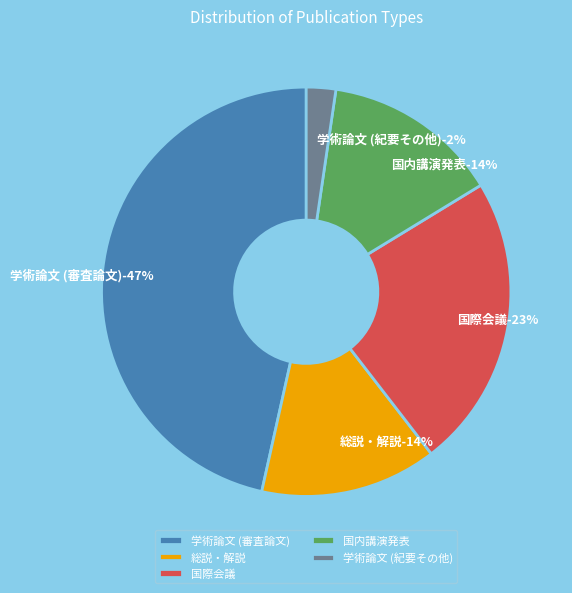

Does any single category account for the majority?

No